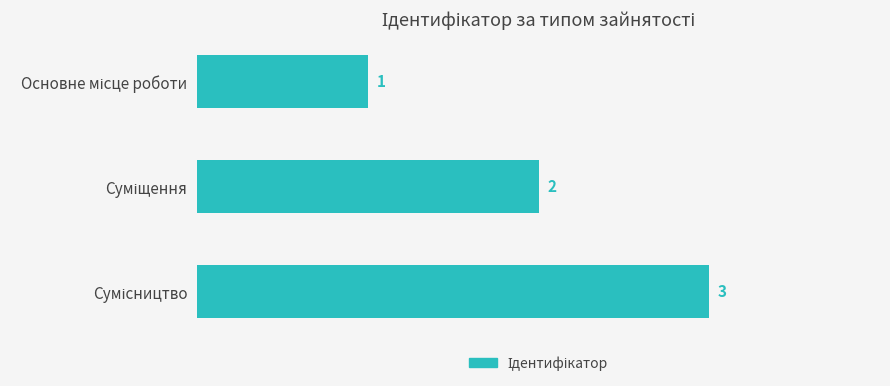

What is the maximum value shown in the chart?

3